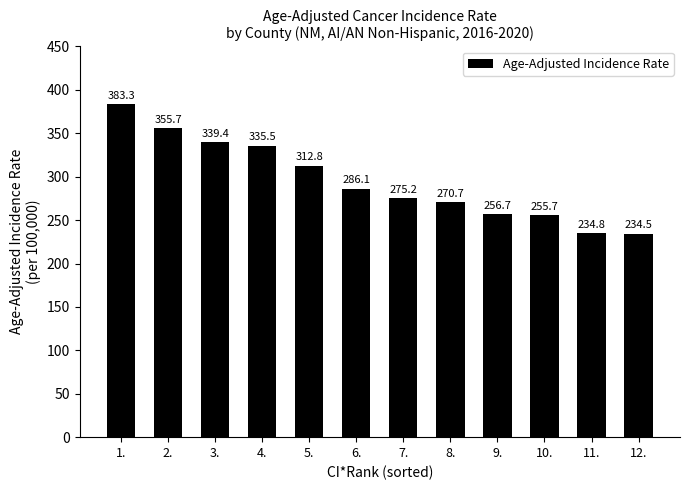

What is the difference between the maximum and minimum values?

148.8